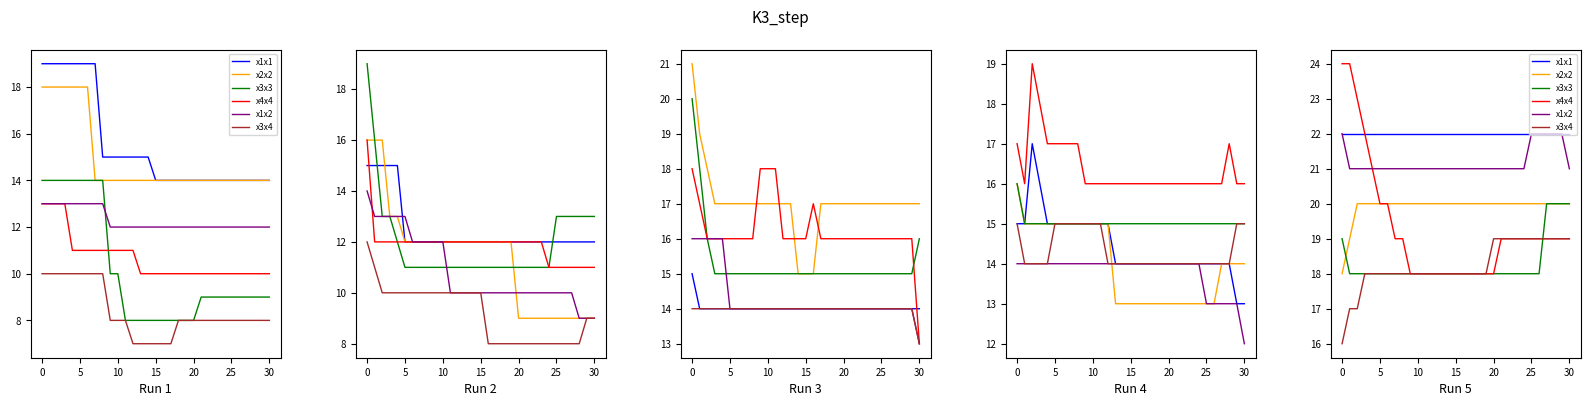

What is the spread (max minus min) of values at 30?

4